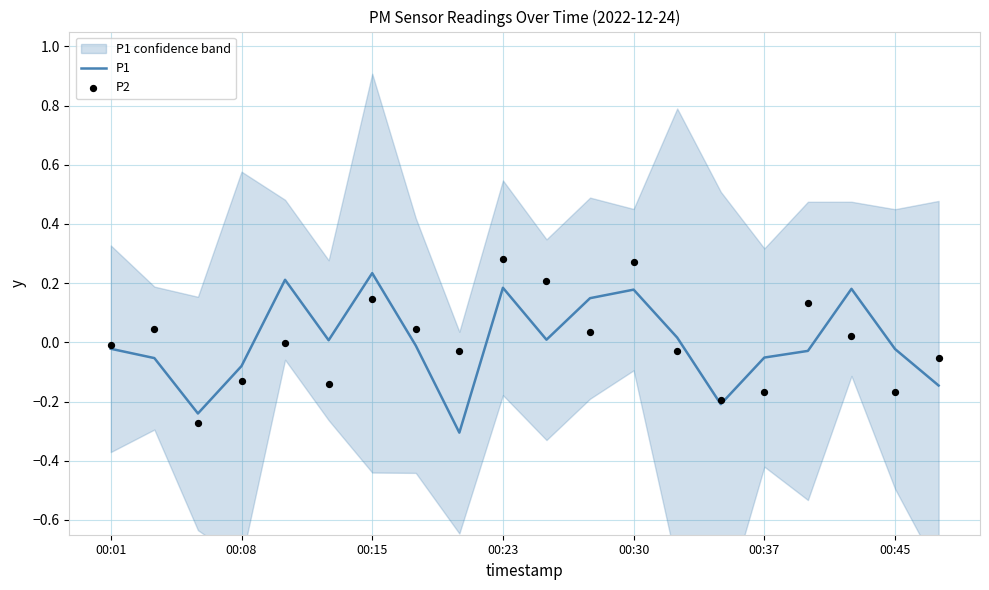

At which category is the sum across all series the highest?

00:23